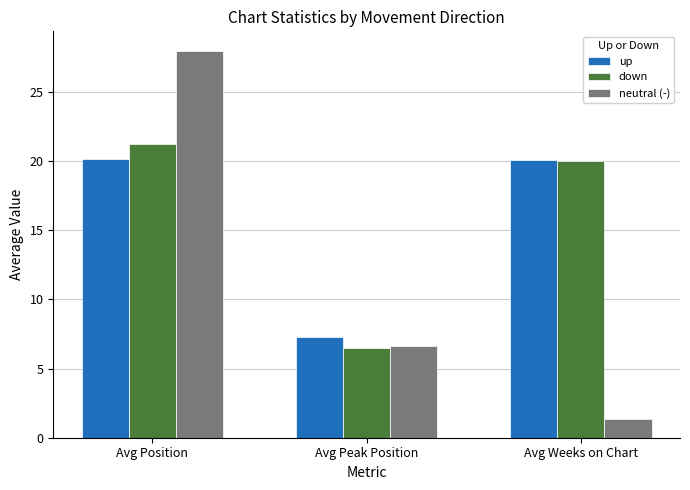

How many groups of bars are there?

3